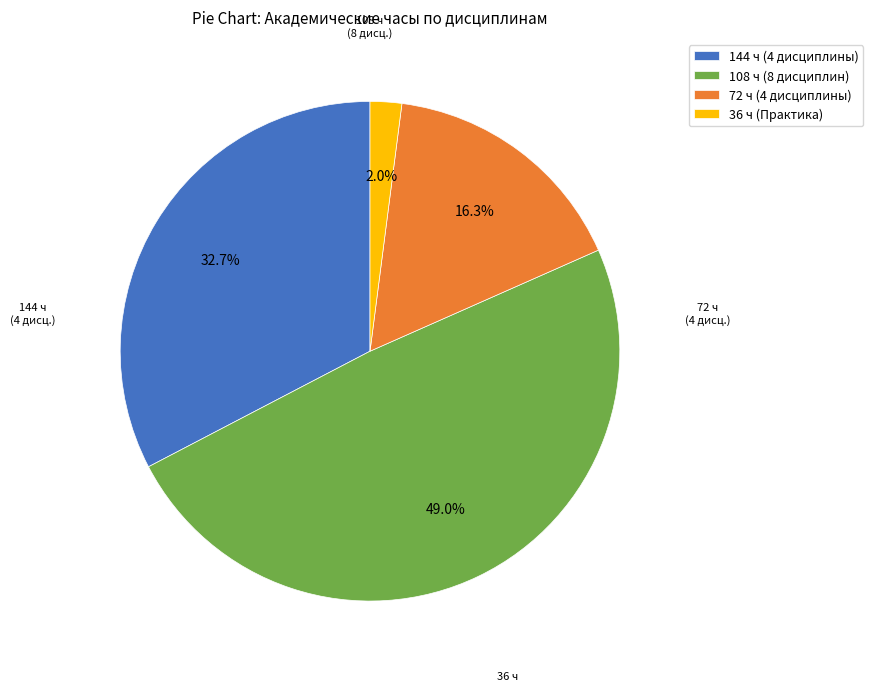

Rank the categories by value from lowest to highest.

36 ч (Практика), 72 ч (4 дисциплины), 144 ч (4 дисциплины), 108 ч (8 дисциплин)